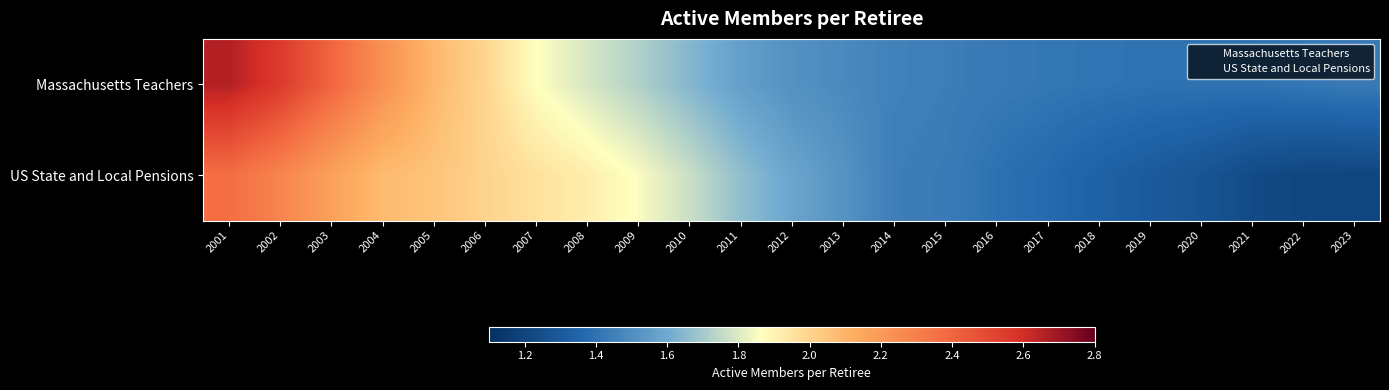

Which category has the highest value across all series?

2001